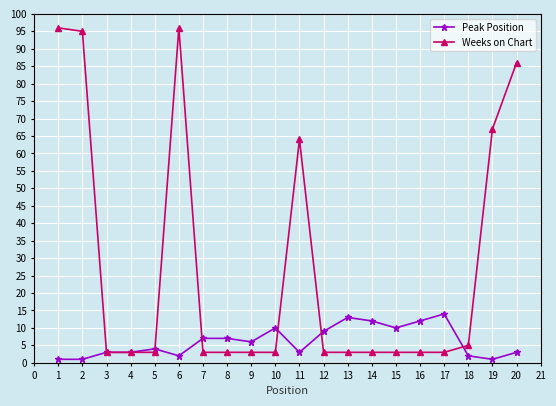

Reading left to right, list all the values displayed in this chart.

Peak Position: 1	1	3	3	4	2	7	7	6	10	3	9	13	12	10	12	14	2	1	3
Weeks on Chart: 96	95	3	3	3	96	3	3	3	3	64	3	3	3	3	3	3	5	67	86